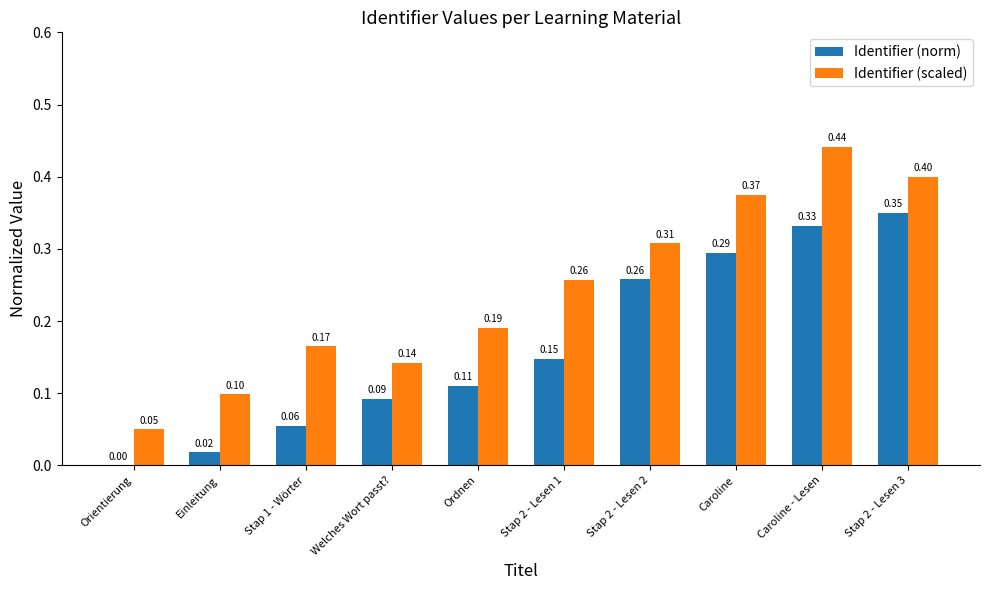

Which series has the largest range (max minus min)?

Identifier (scaled)